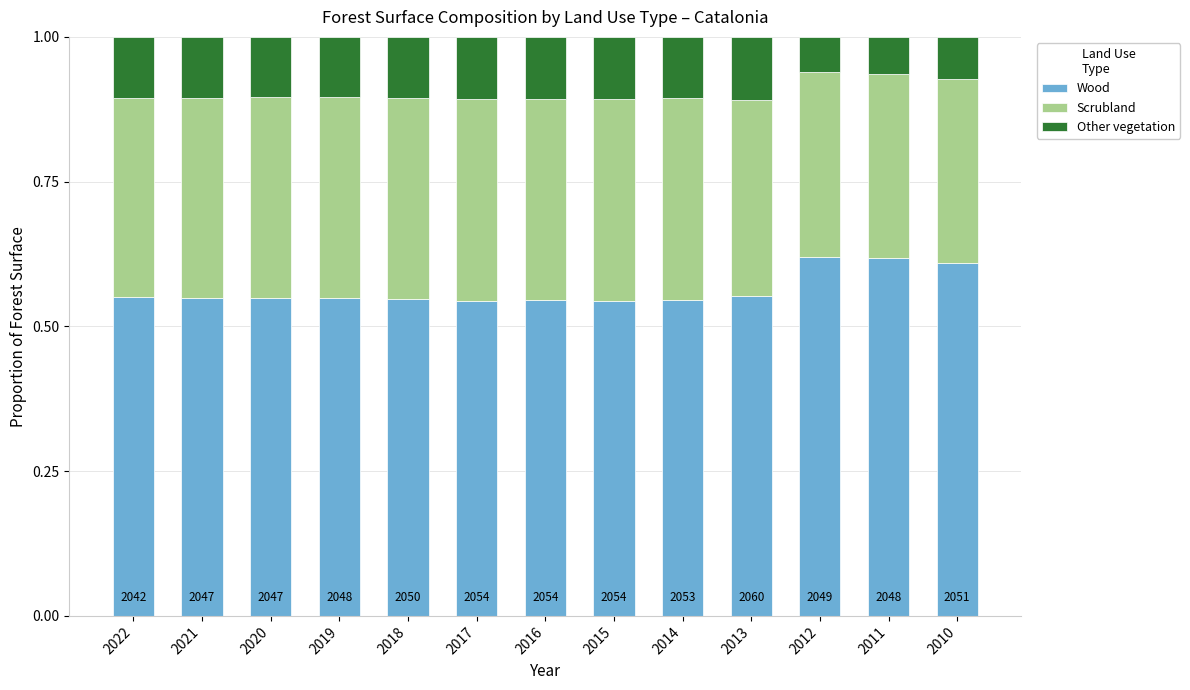

How many Wood values are between 0 and 1?

13